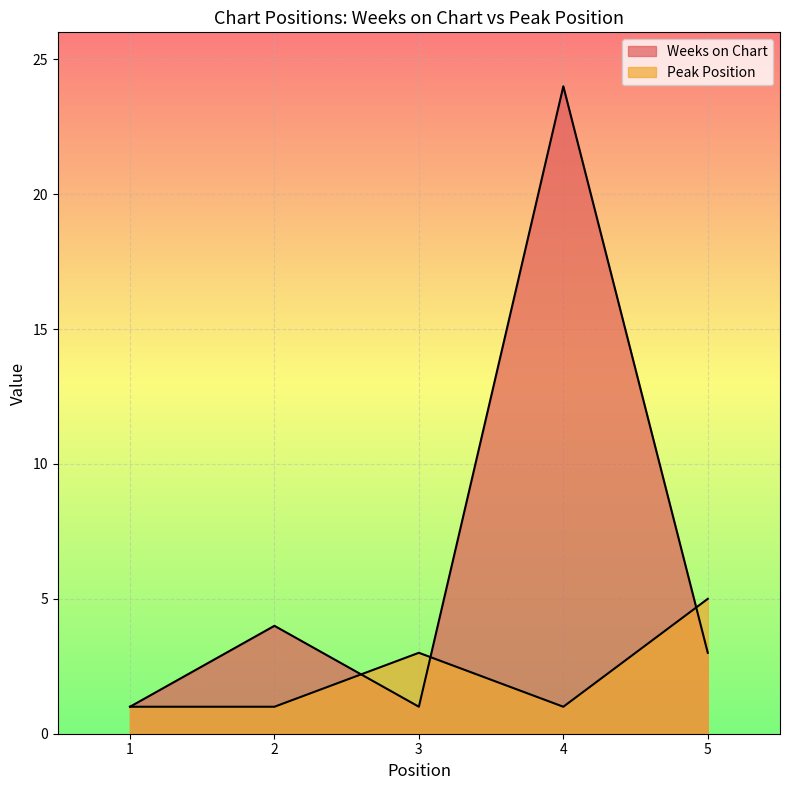

Where do Peak Position and Weeks on Chart first cross each other?

2 and 3